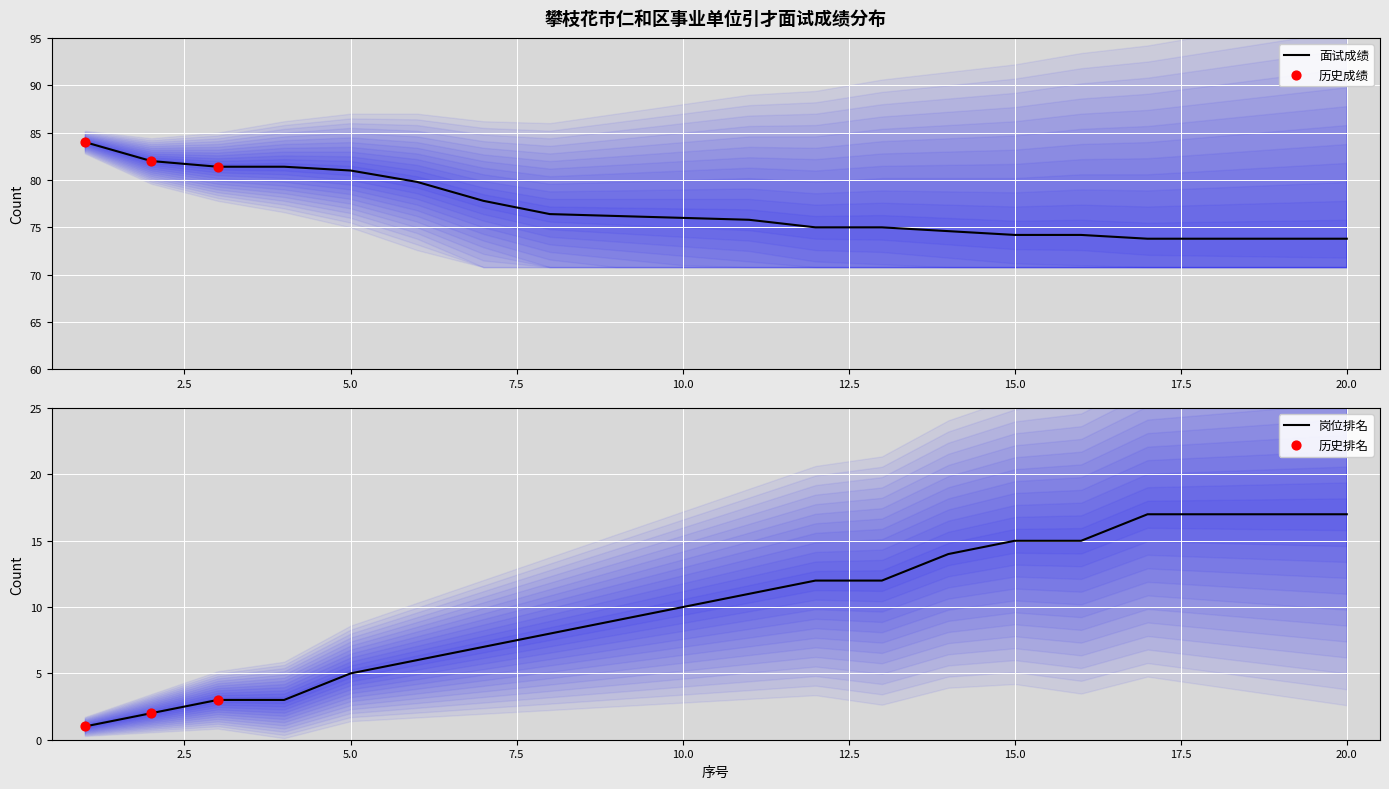

Is the value of 面试成绩 at 3 greater than the value of 岗位排名 at 8?

Yes